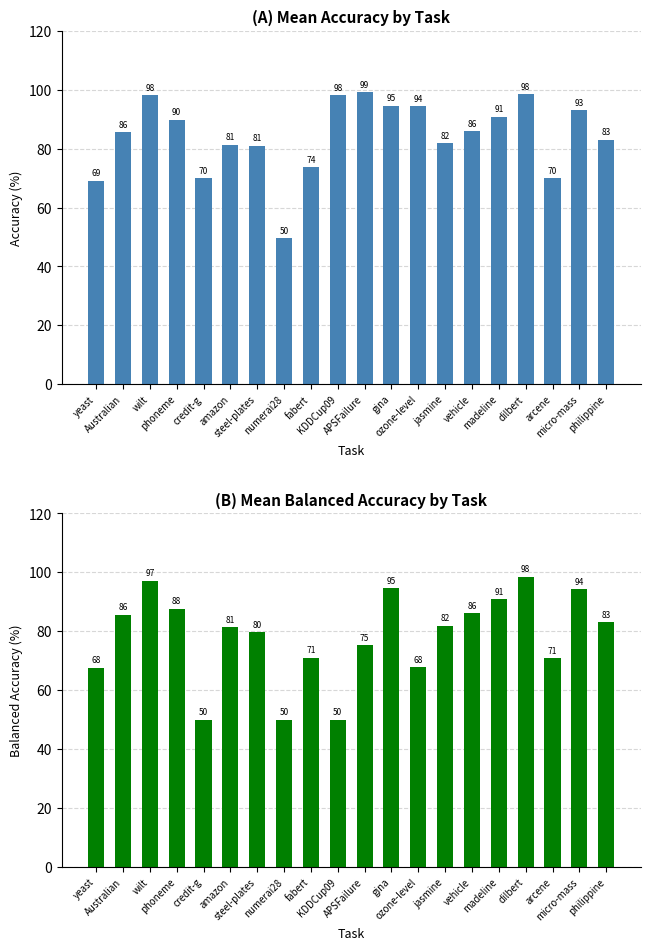

At which category is the sum across all series the highest?

dilbert